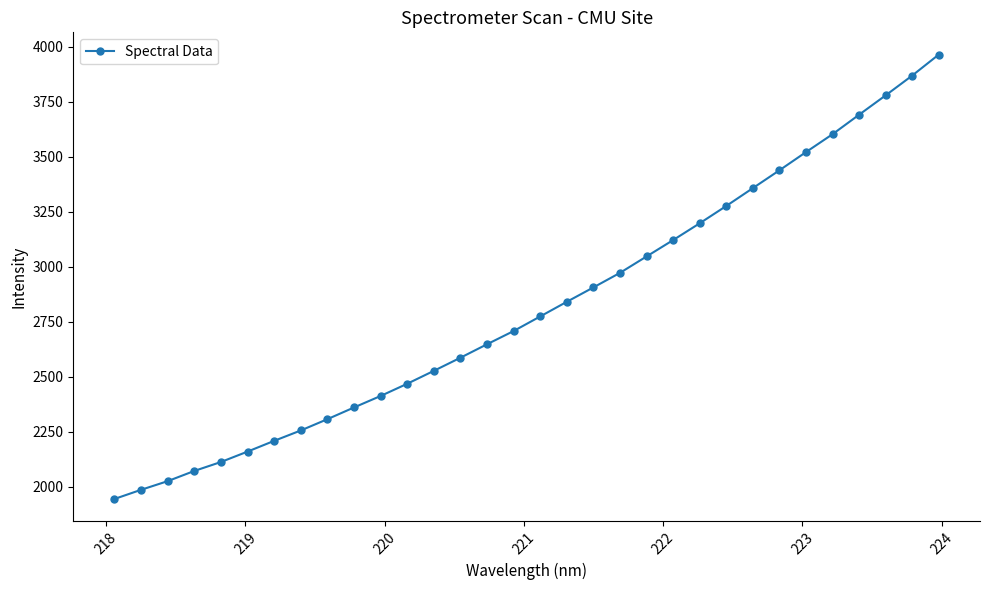

What is the value of the 28th point from the left?

3603.1